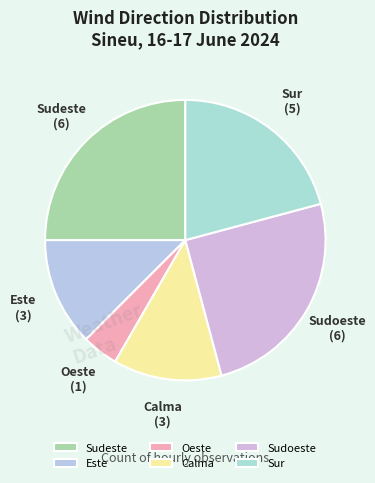

Does Sur represent more than half of the total?

No